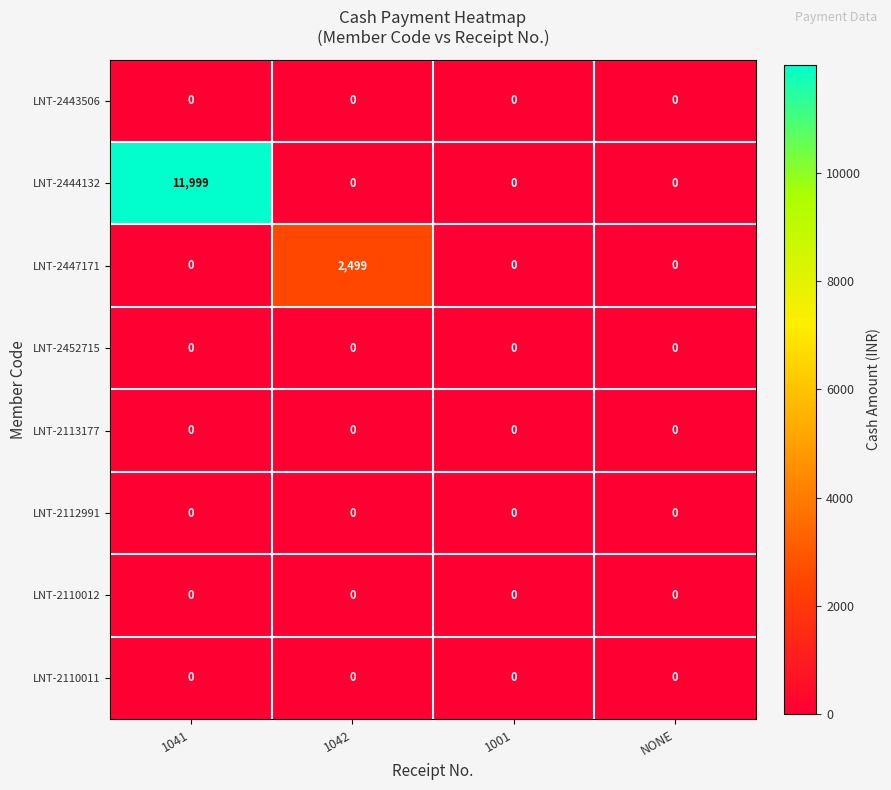

At how many categories does at least one series exceed 273?

2